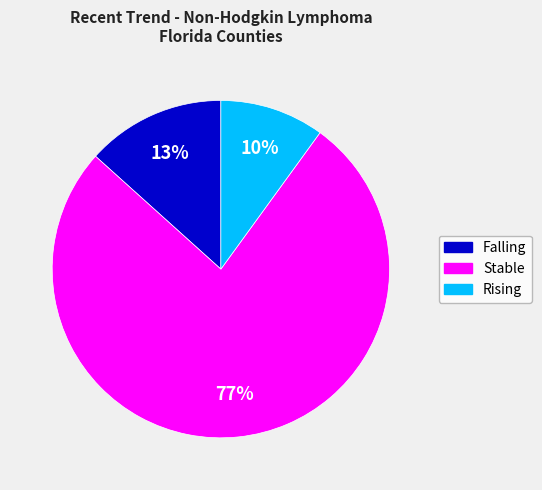

To the nearest percent, what is the average slice percentage?

33%